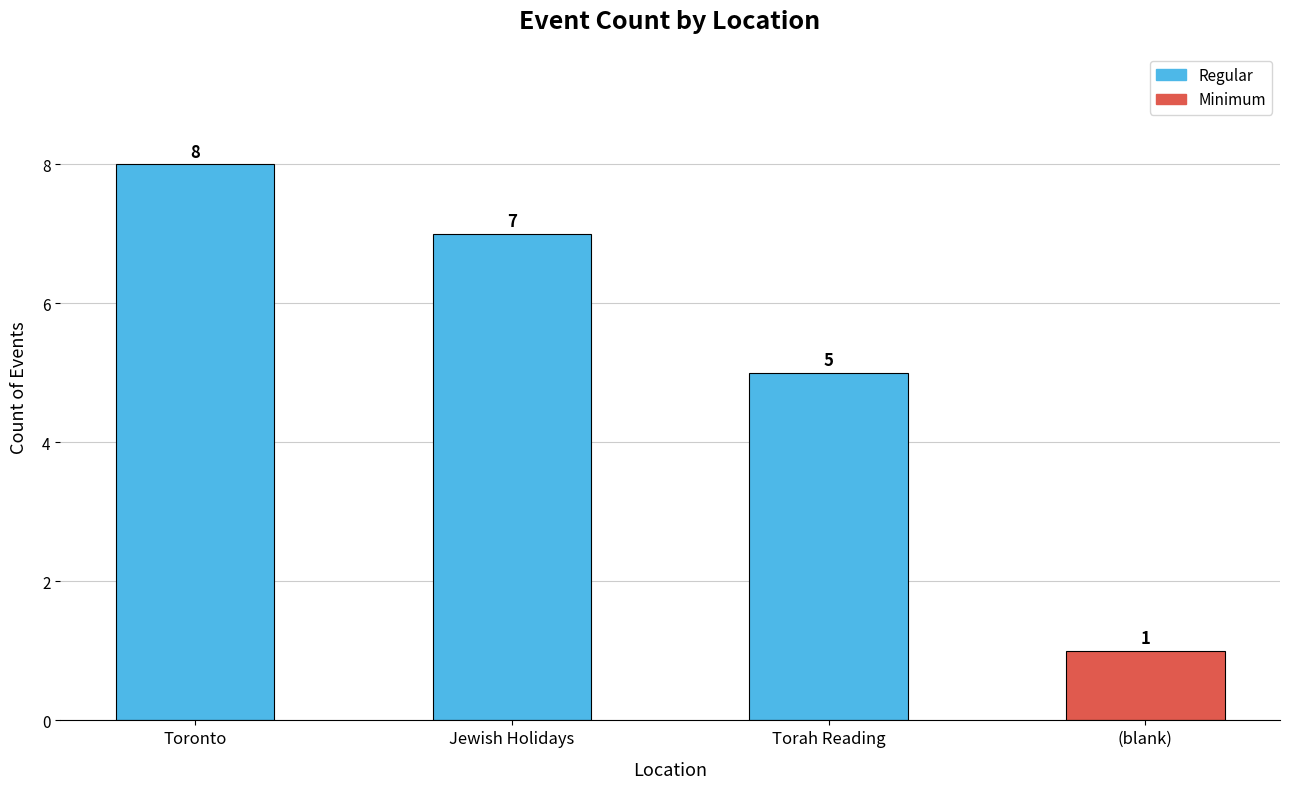

What is the sum of the values at Jewish Holidays and Torah Reading?

12